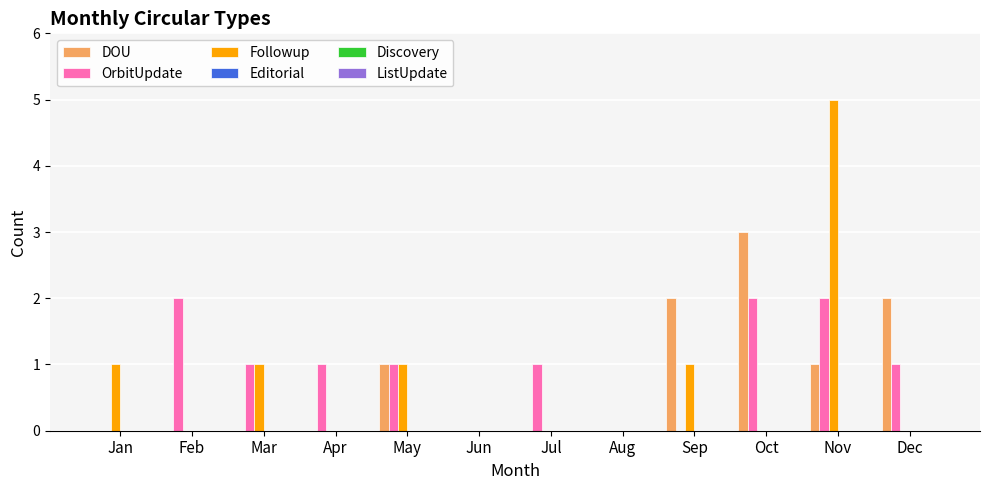

What value does the DOU series have at Oct?

3